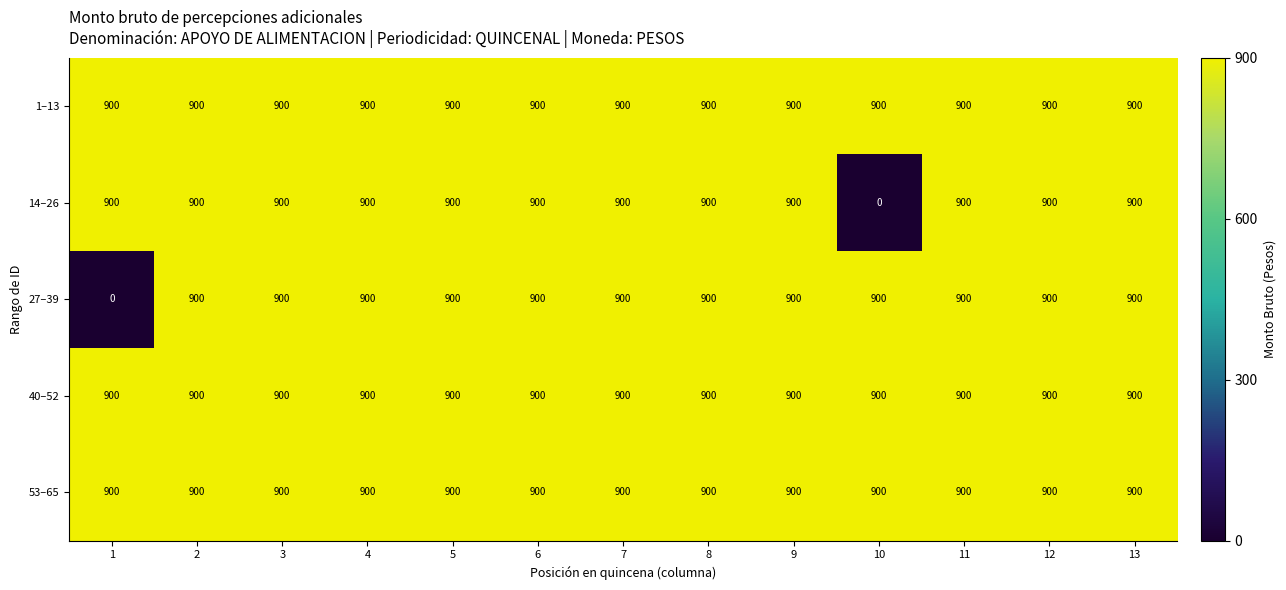

What value does the 1–13 series have at 2?

900